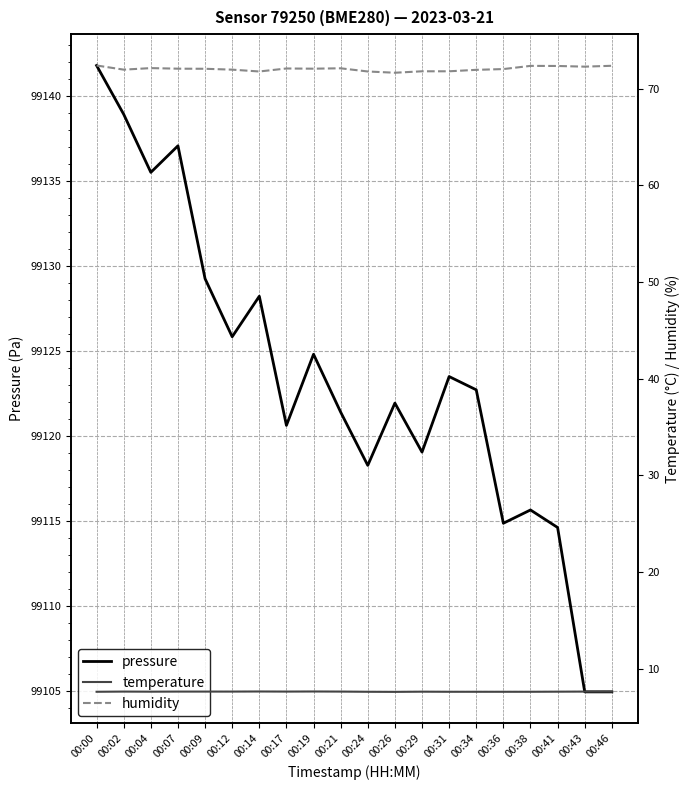

The value of pressure at 00:19 is 99124.8. True or false?

True